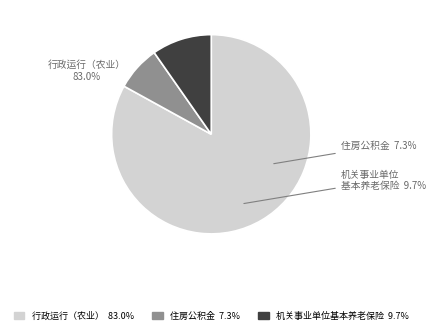

Do 行政运行（农业） and 住房公积金 together represent more than half of the pie?

Yes